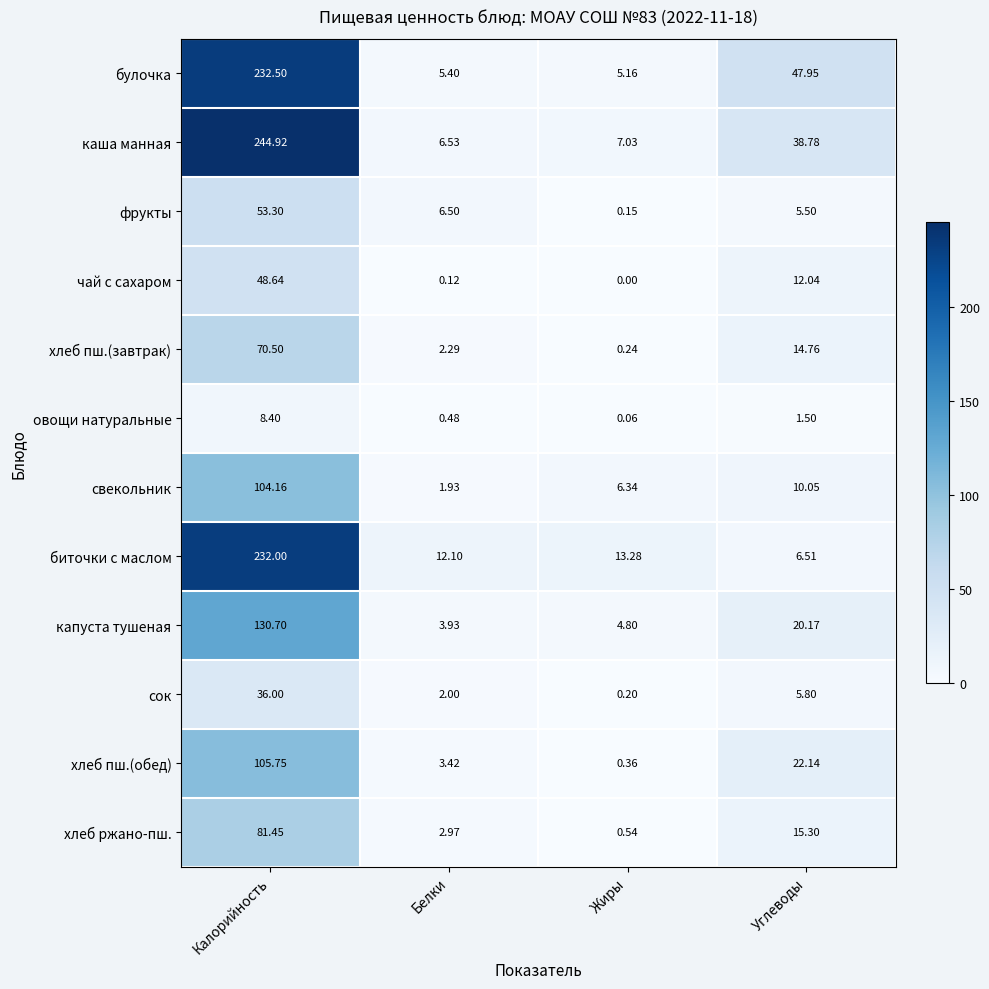

Where is чай с сахаром nearest to the value 24?

Углеводы